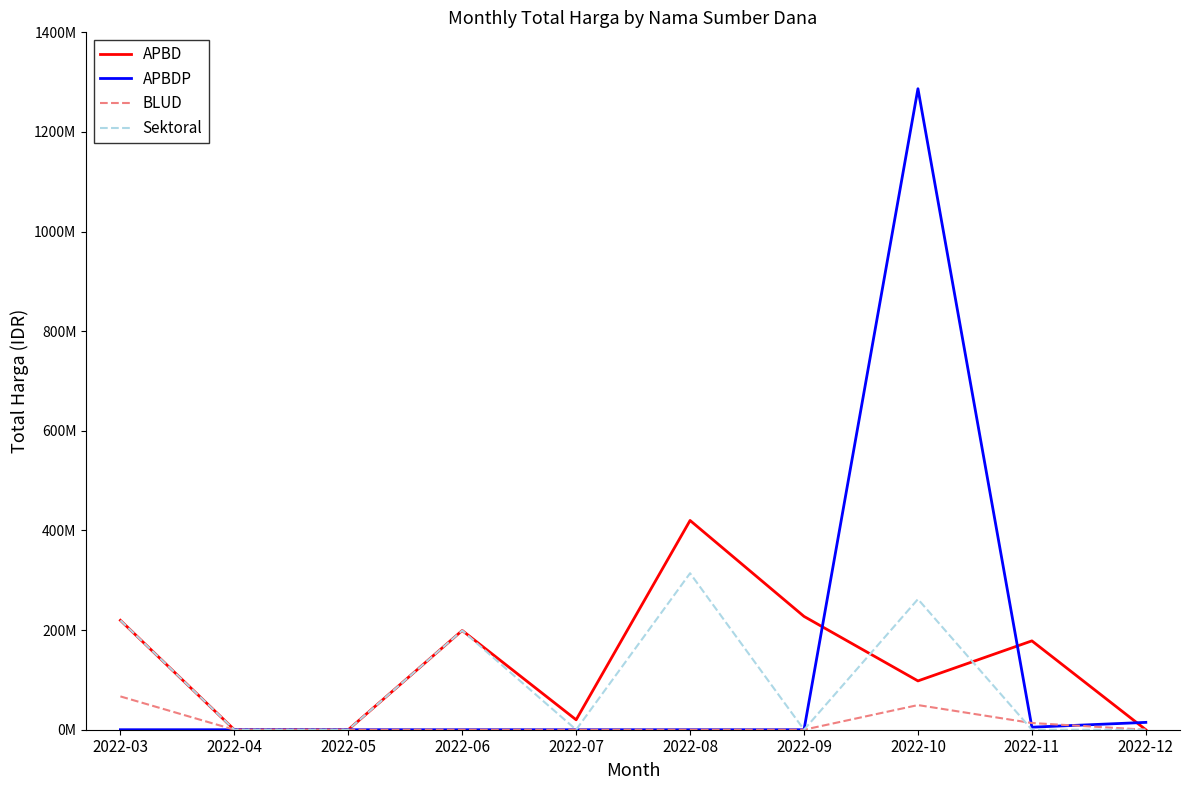

What are all the series names shown in the legend?

APBD, APBDP, BLUD, Sektoral